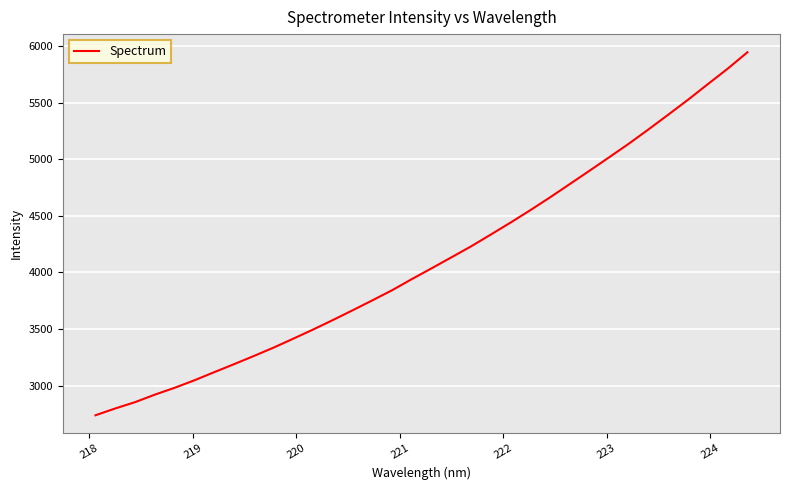

What is the greatest value displayed?

5946.2